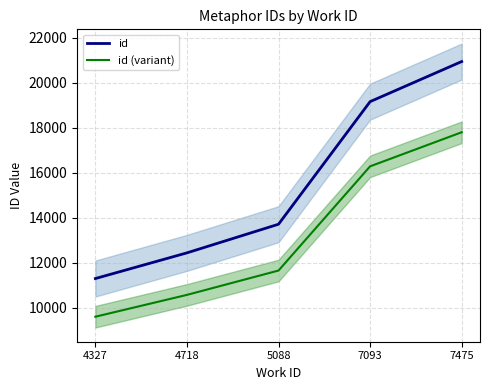

List the labels in order of id value, smallest first.

4327, 4718, 5088, 7093, 7475